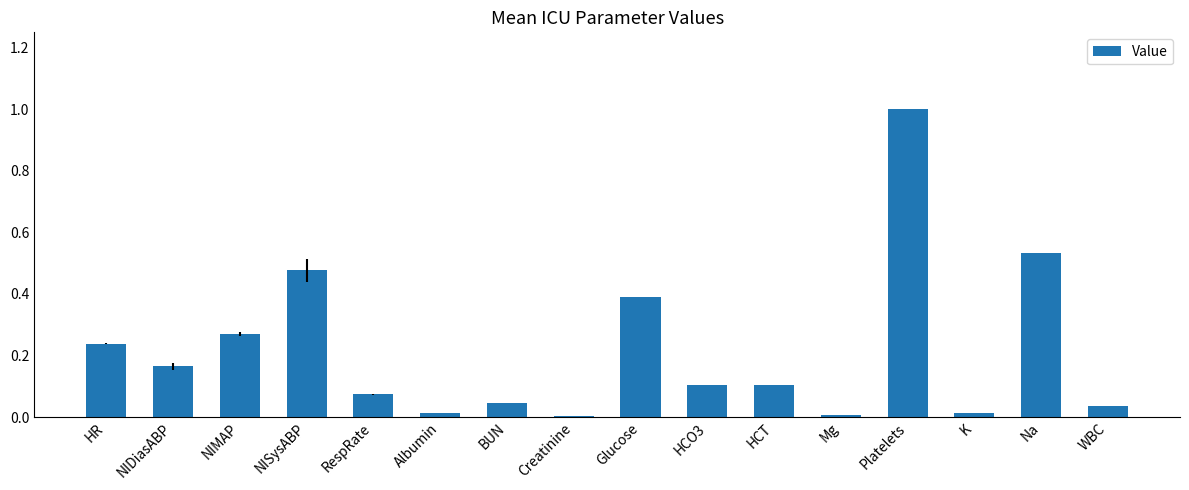

Are the bars horizontal?

No